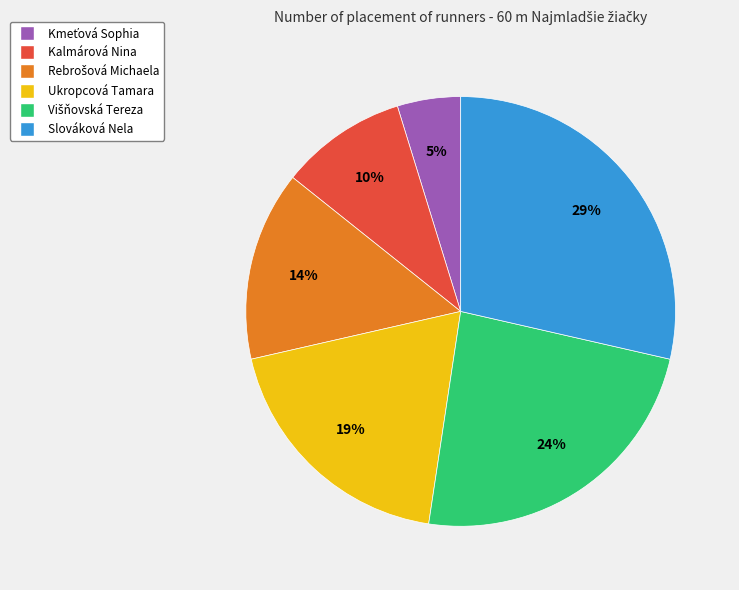

Is it true that Kalmárová Nina is 20% of the pie?

False